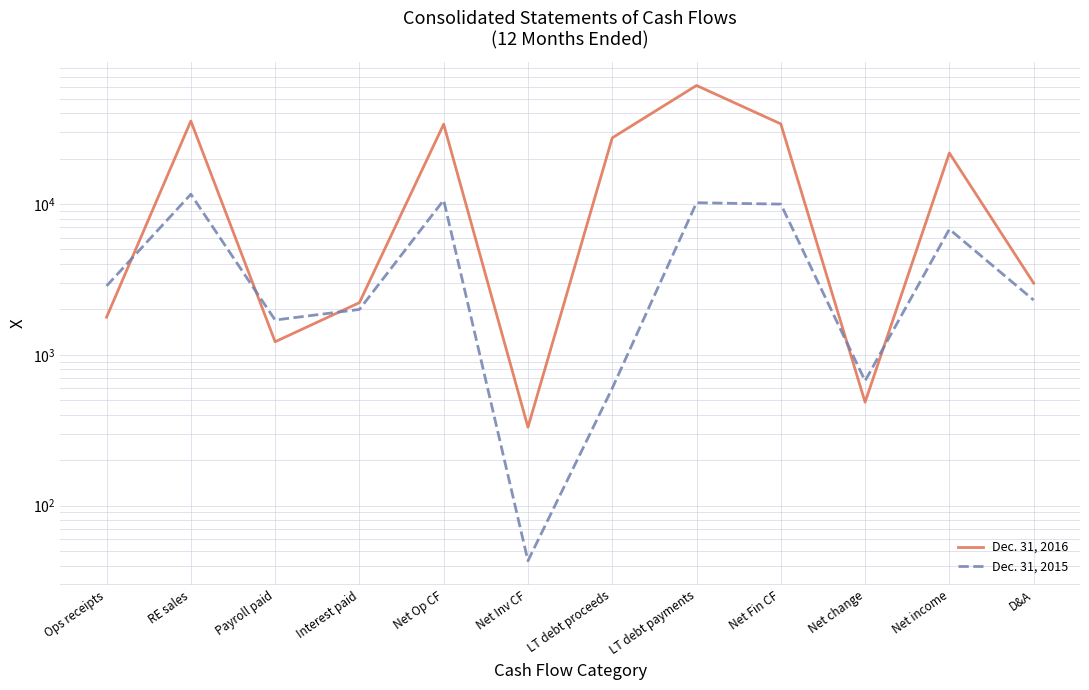

At how many categories does at least one series exceed 20646?

6